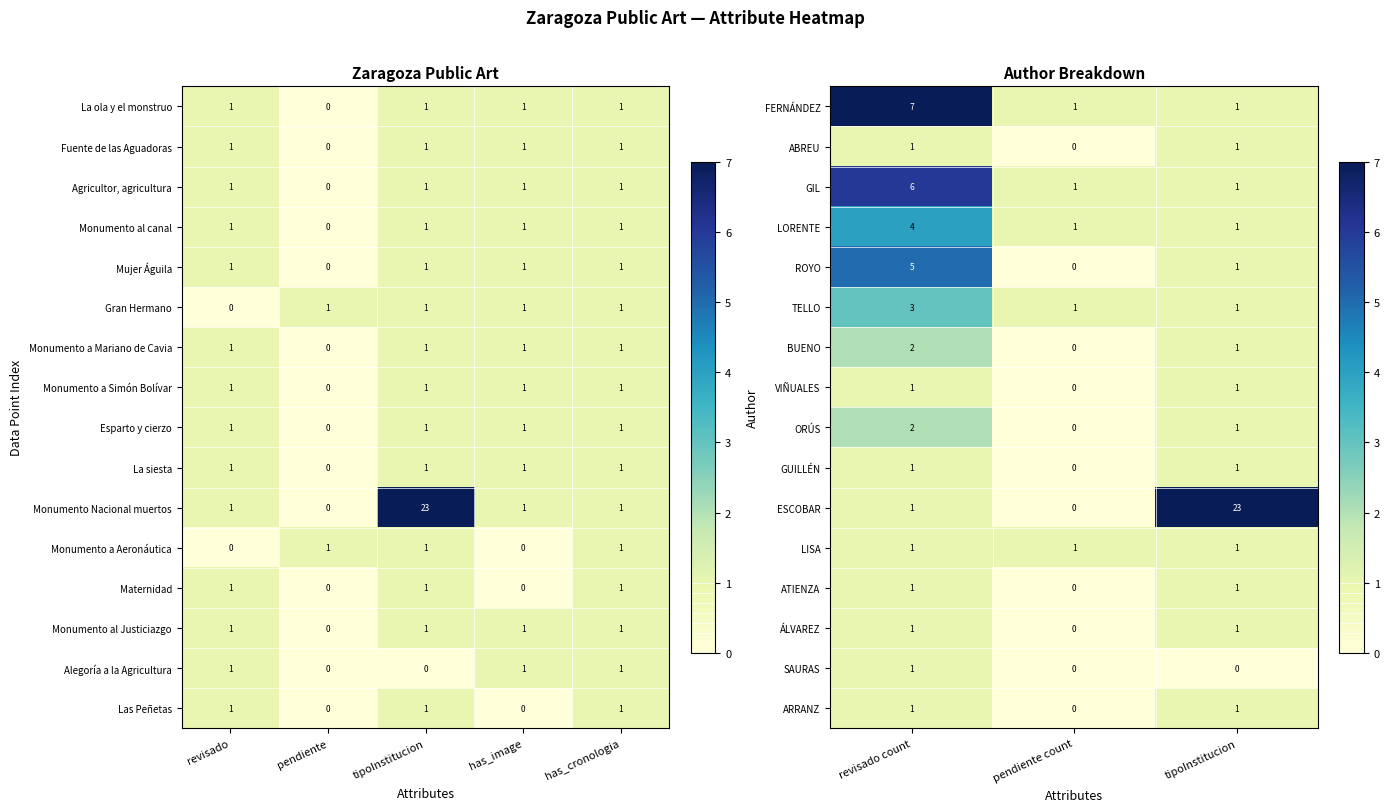

Is the value of GIL at revisado count greater than the value of ROYO at tipoInstitucion?

Yes